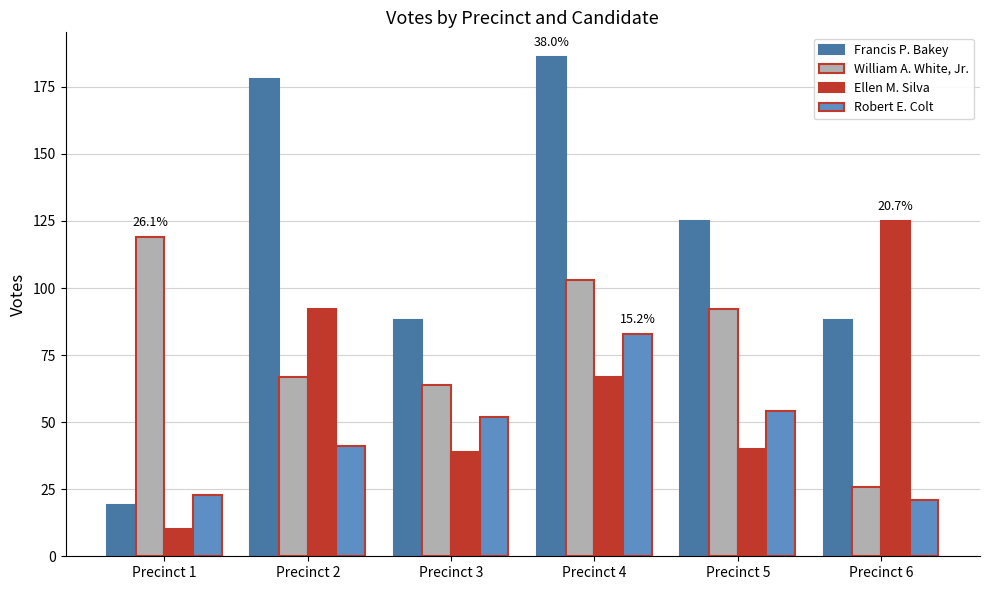

What is the highest value of the Francis P. Bakey series?

186